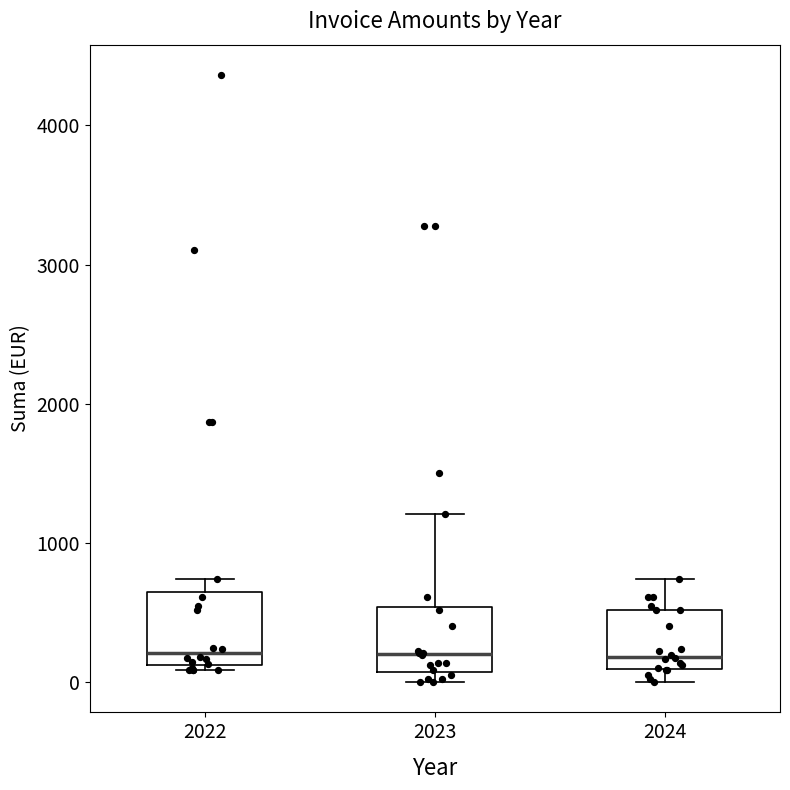

Reading left to right, transcribe this box plot: for each box, give where its median line is, the range the box spans, and where its two whiskers end, as read against the y-axis. The values are not printed on the chart, so give them approximately, as read against the axis.

2022: median 200, box 100 to 600, whiskers 100 (just below the box's lower edge) to 700
2023: median 200, box 100 to 500, whiskers 0 to 1200
2024: median 200, box 100 to 500, whiskers 0 to 700